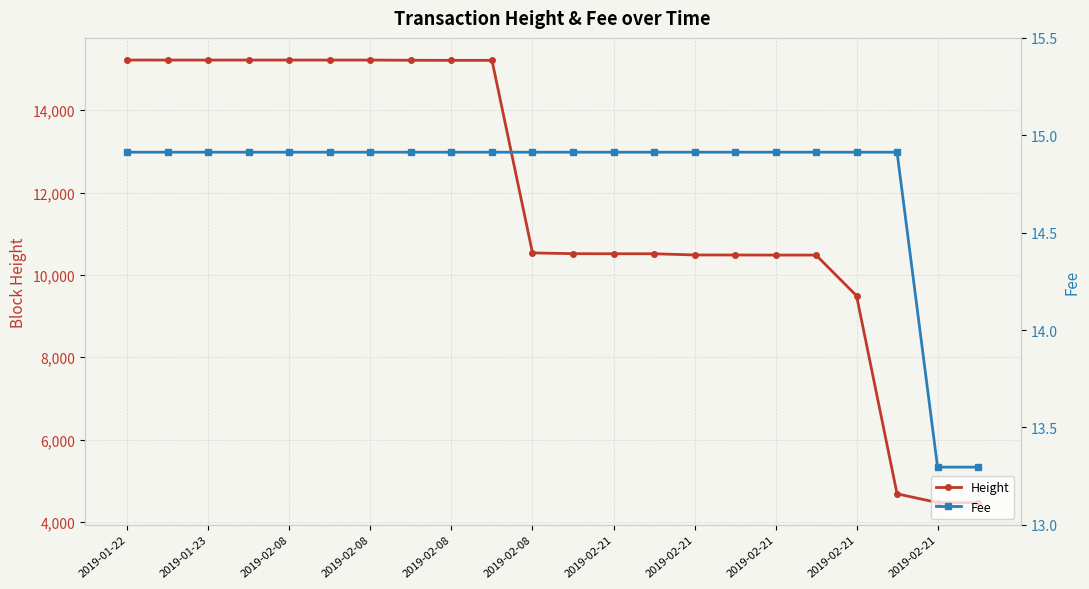

Which series changed the most between 2019-01-23 and 2019-02-08?

Height